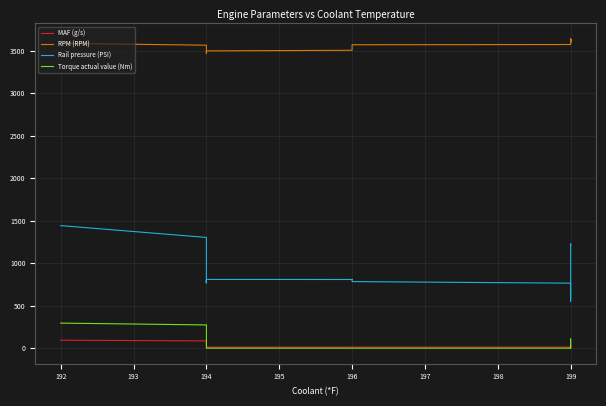

What is the maximum value shown in the chart?

3640.0